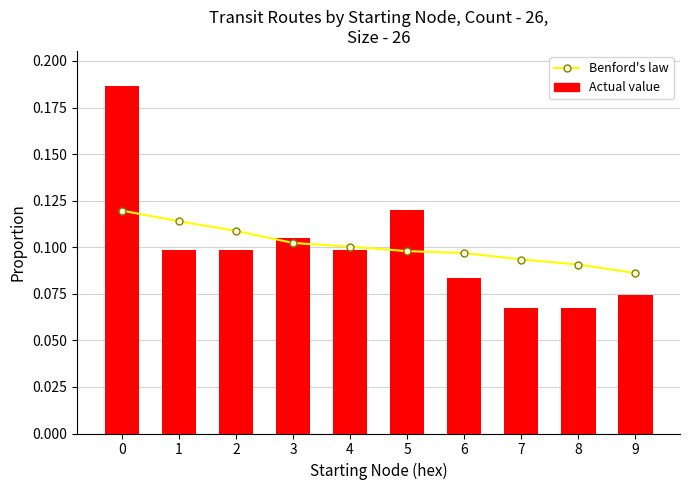

What are all the series names shown in the legend?

Benford's law, Actual value